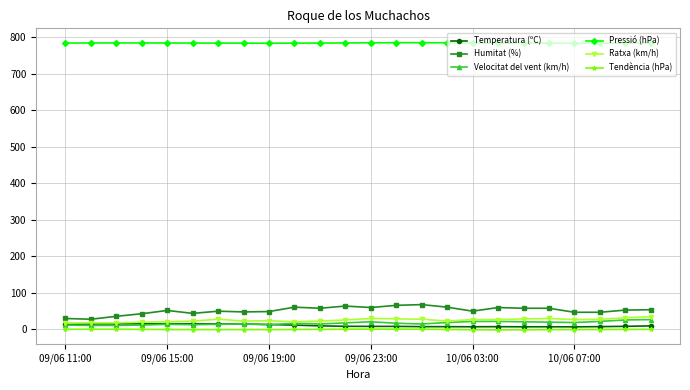

What is the highest value of the Humitat (%) series?

68.0